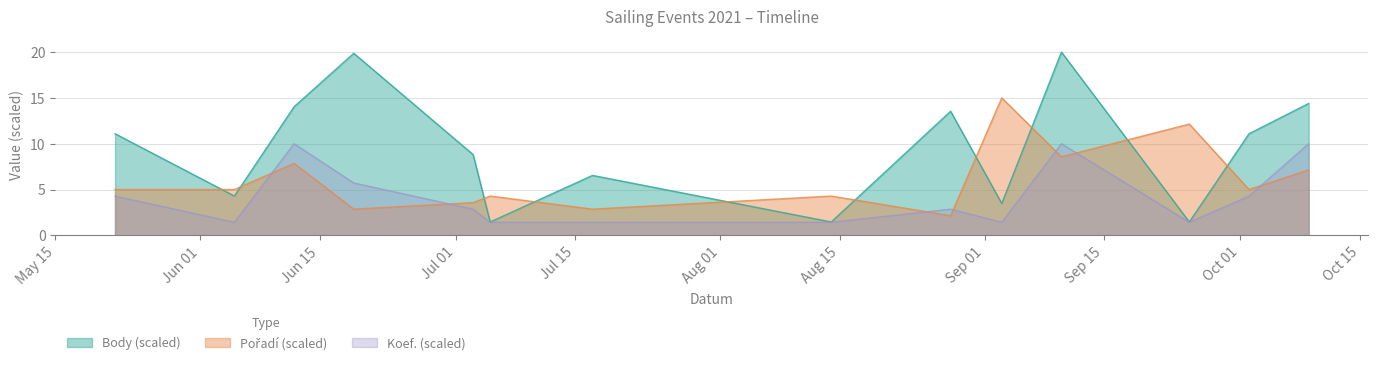

Is it true that Pořadí equals 2.9 at 2021-06-19?

True